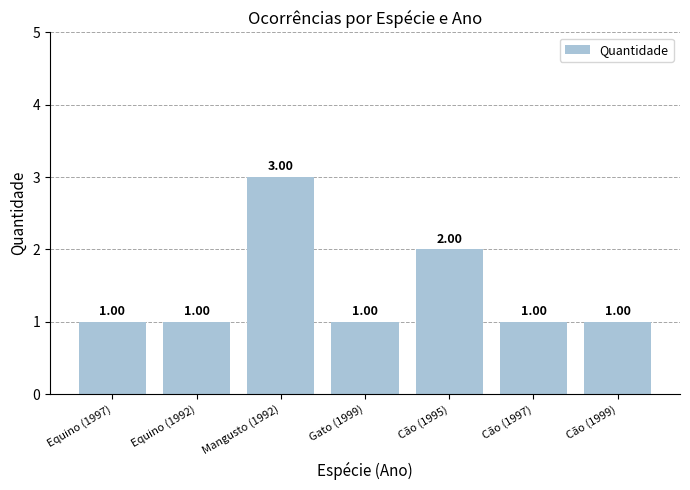

How many distinct data groups are displayed?

1